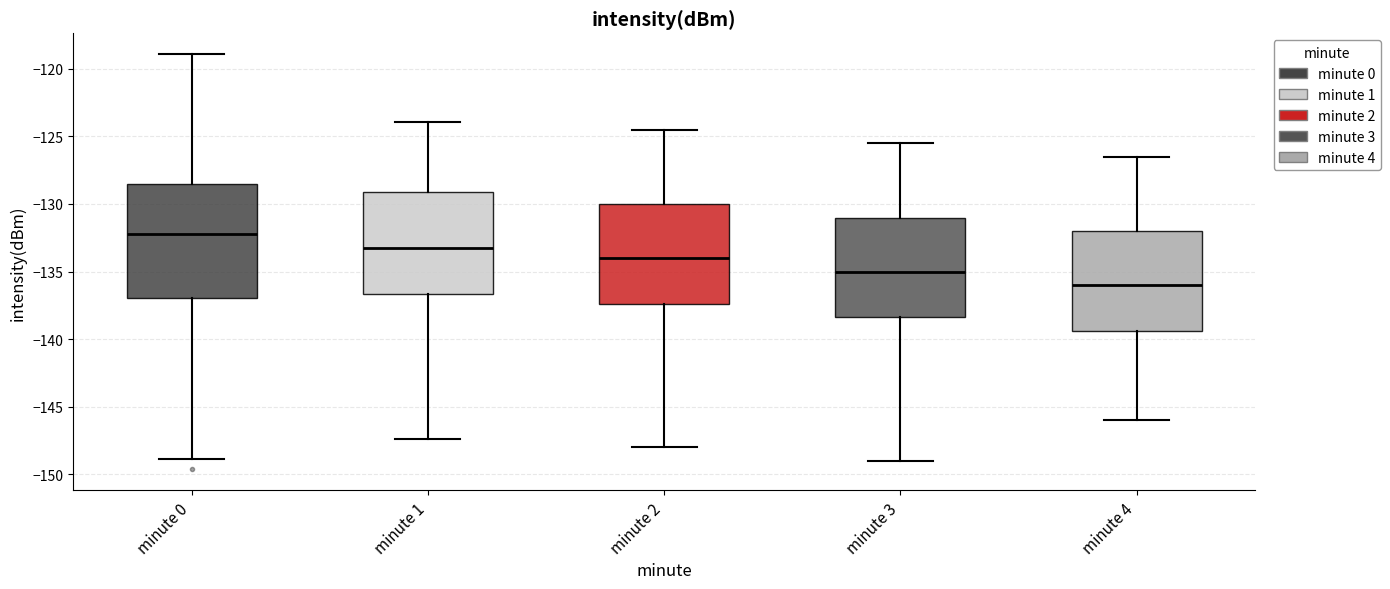

Reading left to right, transcribe this box plot: for each box, give where its median line is, the range the box spans, and where its two whiskers end, as read against the y-axis. The values are not printed on the chart, so give them approximately, as read against the axis.

minute 0: median -132.0, box -137.0 to -128.5, whiskers -149.0 to -119.0
minute 1: median -133.0, box -136.5 to -129.0, whiskers -147.5 to -124.0
minute 2: median -134.0, box -137.5 to -130.0, whiskers -148.0 to -124.5
minute 3: median -135.0, box -138.5 to -131.0, whiskers -149.0 to -125.5
minute 4: median -136.0, box -139.5 to -132.0, whiskers -146.0 to -126.5